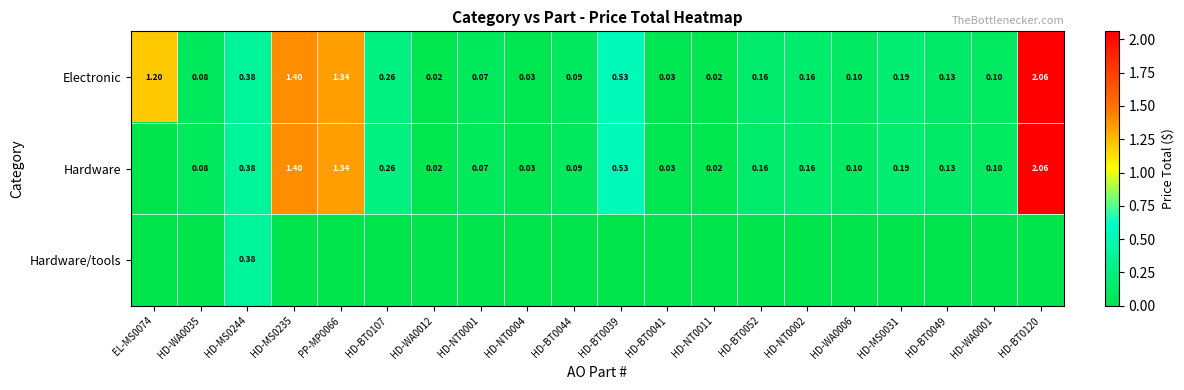

How many series are shown in this chart?

3